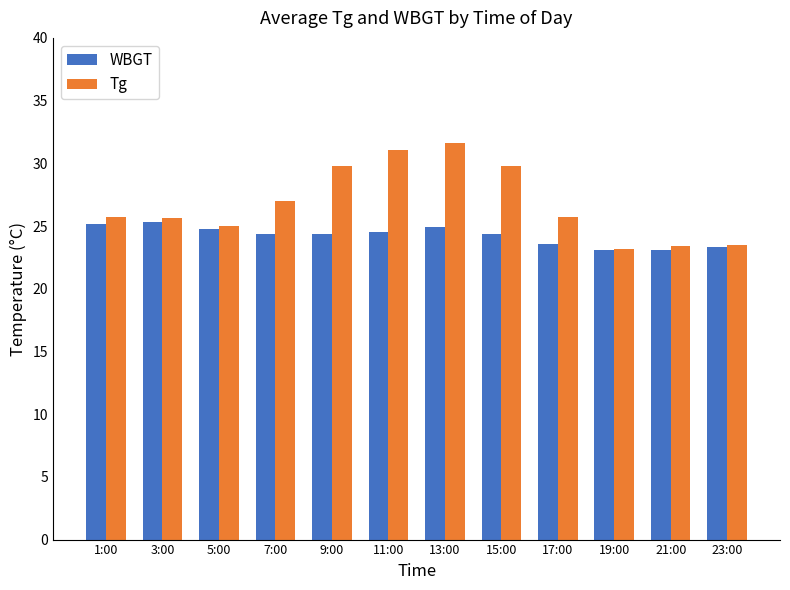

Is the value of Tg at 1:00 greater than the value of WBGT at 7:00?

Yes